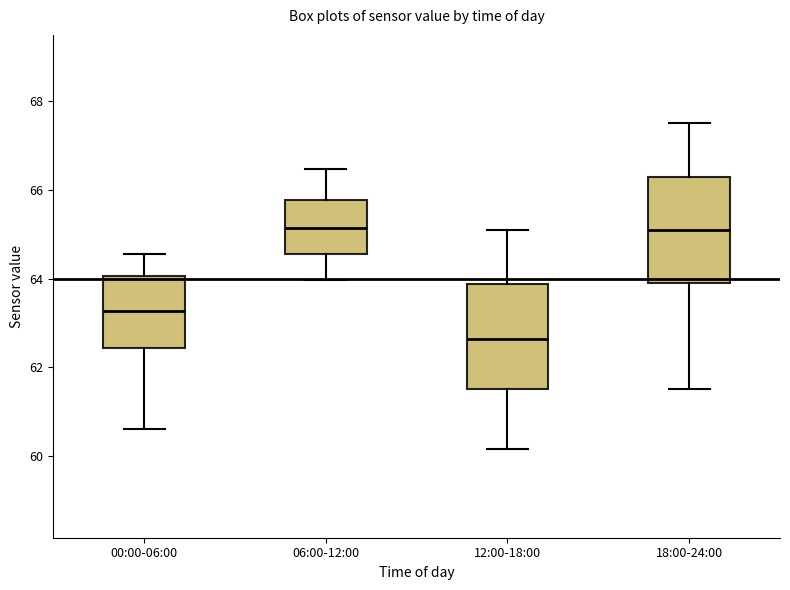

Where does the upper whisker of the box for 18:00-24:00 end on the y-axis? The values are not printed on the chart, so give them approximately, as read against the axis.

67.6